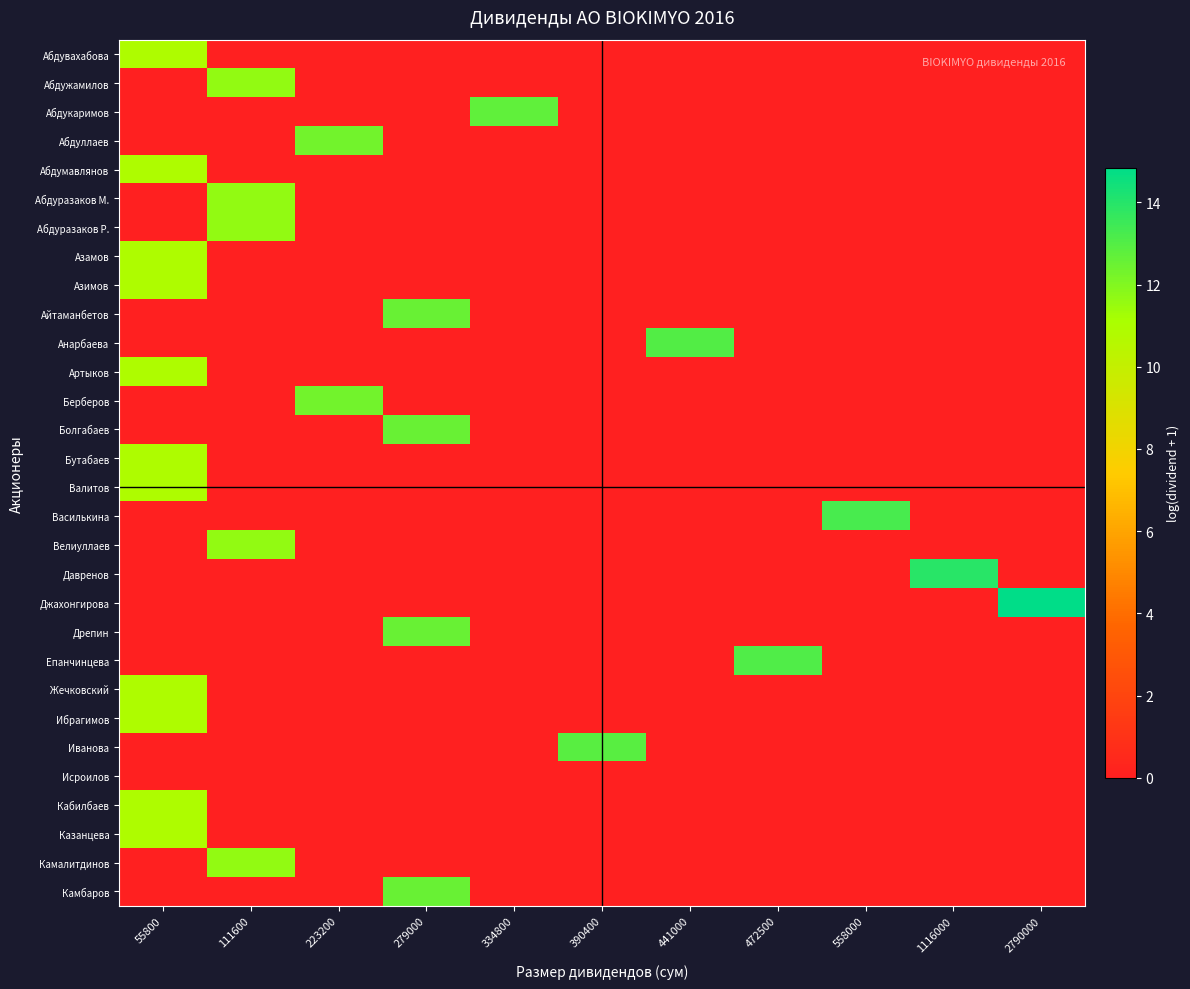

Reading right to left, extract all data points from this chart.

Абдувахабова: 2790000=0.0	1116000=0.0	558000=0.0	472500=0.0	441000=0.0	390400=0.0	334800=0.0	279000=0.0	223200=0.0	111600=0.0	55800=10.9
Абдужамилов: 2790000=0.0	1116000=0.0	558000=0.0	472500=0.0	441000=0.0	390400=0.0	334800=0.0	279000=0.0	223200=0.0	111600=11.6	55800=0.0
Абдукаримов: 2790000=0.0	1116000=0.0	558000=0.0	472500=0.0	441000=0.0	390400=0.0	334800=12.7	279000=0.0	223200=0.0	111600=0.0	55800=0.0
Абдуллаев: 2790000=0.0	1116000=0.0	558000=0.0	472500=0.0	441000=0.0	390400=0.0	334800=0.0	279000=0.0	223200=12.3	111600=0.0	55800=0.0
Абдумавлянов: 2790000=0.0	1116000=0.0	558000=0.0	472500=0.0	441000=0.0	390400=0.0	334800=0.0	279000=0.0	223200=0.0	111600=0.0	55800=10.9
Абдуразаков М.: 2790000=0.0	1116000=0.0	558000=0.0	472500=0.0	441000=0.0	390400=0.0	334800=0.0	279000=0.0	223200=0.0	111600=11.6	55800=0.0
Абдуразаков Р.: 2790000=0.0	1116000=0.0	558000=0.0	472500=0.0	441000=0.0	390400=0.0	334800=0.0	279000=0.0	223200=0.0	111600=11.6	55800=0.0
Азамов: 2790000=0.0	1116000=0.0	558000=0.0	472500=0.0	441000=0.0	390400=0.0	334800=0.0	279000=0.0	223200=0.0	111600=0.0	55800=10.9
Азимов: 2790000=0.0	1116000=0.0	558000=0.0	472500=0.0	441000=0.0	390400=0.0	334800=0.0	279000=0.0	223200=0.0	111600=0.0	55800=10.9
Айтаманбетов: 2790000=0.0	1116000=0.0	558000=0.0	472500=0.0	441000=0.0	390400=0.0	334800=0.0	279000=12.5	223200=0.0	111600=0.0	55800=0.0
Анарбаева: 2790000=0.0	1116000=0.0	558000=0.0	472500=0.0	441000=13.0	390400=0.0	334800=0.0	279000=0.0	223200=0.0	111600=0.0	55800=0.0
Артыков: 2790000=0.0	1116000=0.0	558000=0.0	472500=0.0	441000=0.0	390400=0.0	334800=0.0	279000=0.0	223200=0.0	111600=0.0	55800=10.9
Берберов: 2790000=0.0	1116000=0.0	558000=0.0	472500=0.0	441000=0.0	390400=0.0	334800=0.0	279000=0.0	223200=12.3	111600=0.0	55800=0.0
Болгабаев: 2790000=0.0	1116000=0.0	558000=0.0	472500=0.0	441000=0.0	390400=0.0	334800=0.0	279000=12.5	223200=0.0	111600=0.0	55800=0.0
Бутабаев: 2790000=0.0	1116000=0.0	558000=0.0	472500=0.0	441000=0.0	390400=0.0	334800=0.0	279000=0.0	223200=0.0	111600=0.0	55800=10.9
Валитов: 2790000=0.0	1116000=0.0	558000=0.0	472500=0.0	441000=0.0	390400=0.0	334800=0.0	279000=0.0	223200=0.0	111600=0.0	55800=10.9
Василькина: 2790000=0.0	1116000=0.0	558000=13.2	472500=0.0	441000=0.0	390400=0.0	334800=0.0	279000=0.0	223200=0.0	111600=0.0	55800=0.0
Велиуллаев: 2790000=0.0	1116000=0.0	558000=0.0	472500=0.0	441000=0.0	390400=0.0	334800=0.0	279000=0.0	223200=0.0	111600=11.6	55800=0.0
Давренов: 2790000=0.0	1116000=13.9	558000=0.0	472500=0.0	441000=0.0	390400=0.0	334800=0.0	279000=0.0	223200=0.0	111600=0.0	55800=0.0
Джахонгирова: 2790000=14.8	1116000=0.0	558000=0.0	472500=0.0	441000=0.0	390400=0.0	334800=0.0	279000=0.0	223200=0.0	111600=0.0	55800=0.0
Дрепин: 2790000=0.0	1116000=0.0	558000=0.0	472500=0.0	441000=0.0	390400=0.0	334800=0.0	279000=12.5	223200=0.0	111600=0.0	55800=0.0
Епанчинцева: 2790000=0.0	1116000=0.0	558000=0.0	472500=13.1	441000=0.0	390400=0.0	334800=0.0	279000=0.0	223200=0.0	111600=0.0	55800=0.0
Жечковский: 2790000=0.0	1116000=0.0	558000=0.0	472500=0.0	441000=0.0	390400=0.0	334800=0.0	279000=0.0	223200=0.0	111600=0.0	55800=10.9
Ибрагимов: 2790000=0.0	1116000=0.0	558000=0.0	472500=0.0	441000=0.0	390400=0.0	334800=0.0	279000=0.0	223200=0.0	111600=0.0	55800=10.9
Иванова: 2790000=0.0	1116000=0.0	558000=0.0	472500=0.0	441000=0.0	390400=12.9	334800=0.0	279000=0.0	223200=0.0	111600=0.0	55800=0.0
Исроилов: 2790000=0.0	1116000=0.0	558000=0.0	472500=0.0	441000=0.0	390400=0.0	334800=0.0	279000=0.0	223200=0.0	111600=0.0	55800=0.0
Кабилбаев: 2790000=0.0	1116000=0.0	558000=0.0	472500=0.0	441000=0.0	390400=0.0	334800=0.0	279000=0.0	223200=0.0	111600=0.0	55800=10.9
Казанцева: 2790000=0.0	1116000=0.0	558000=0.0	472500=0.0	441000=0.0	390400=0.0	334800=0.0	279000=0.0	223200=0.0	111600=0.0	55800=10.9
Камалитдинов: 2790000=0.0	1116000=0.0	558000=0.0	472500=0.0	441000=0.0	390400=0.0	334800=0.0	279000=0.0	223200=0.0	111600=11.6	55800=0.0
Камбаров: 2790000=0.0	1116000=0.0	558000=0.0	472500=0.0	441000=0.0	390400=0.0	334800=0.0	279000=12.5	223200=0.0	111600=0.0	55800=0.0